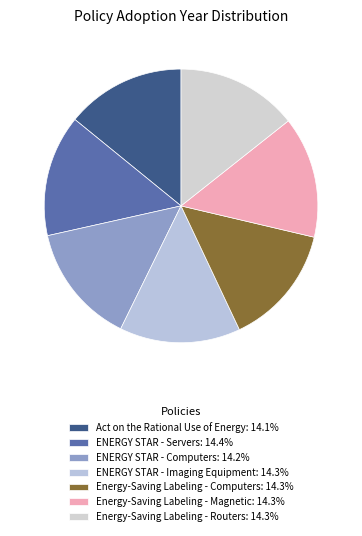

How many segments does this pie chart have?

7